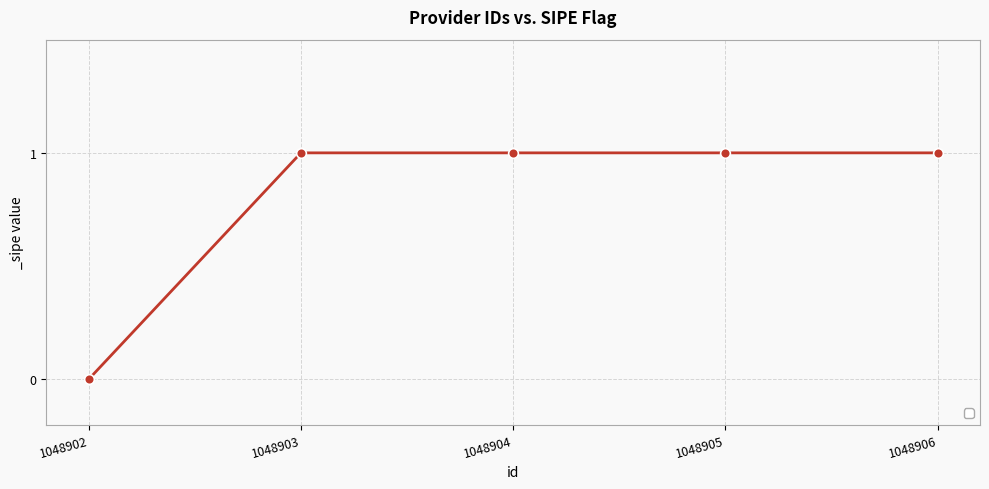

What is the change in value from 1048902 to 1048904?

+1